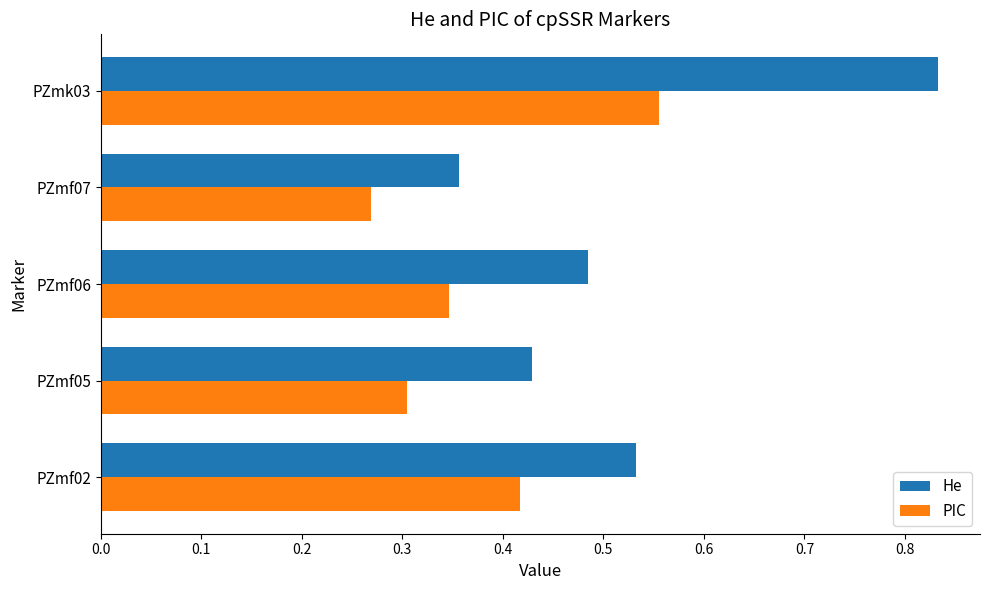

At which label does PIC reach its peak?

PZmk03